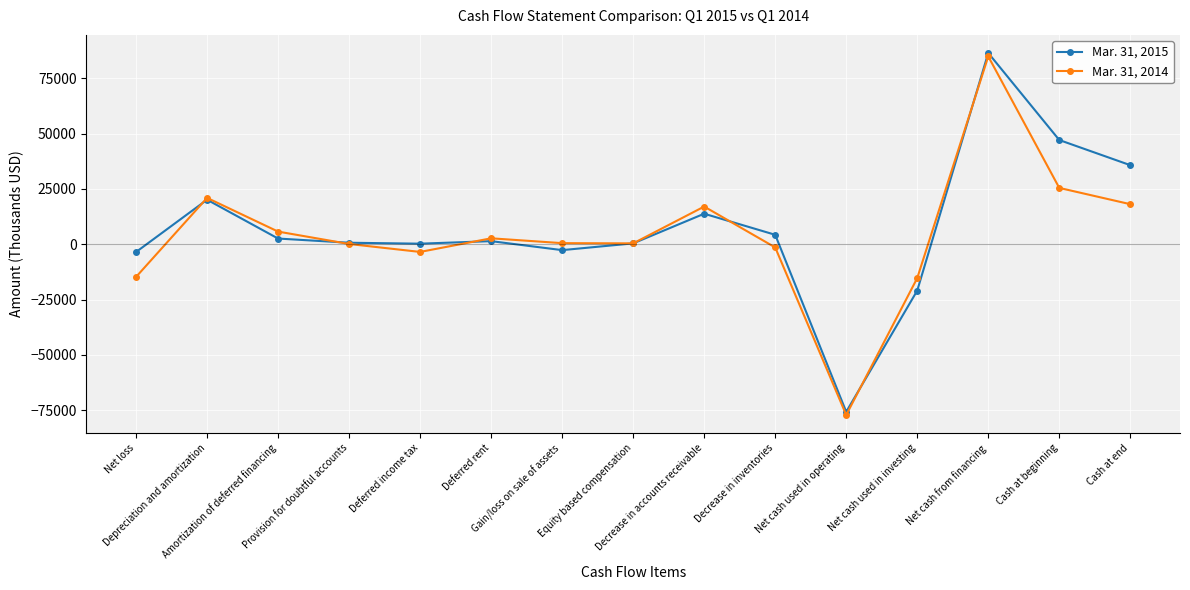

At which label is Mar. 31, 2015 closest to 5358?

Decrease in inventories